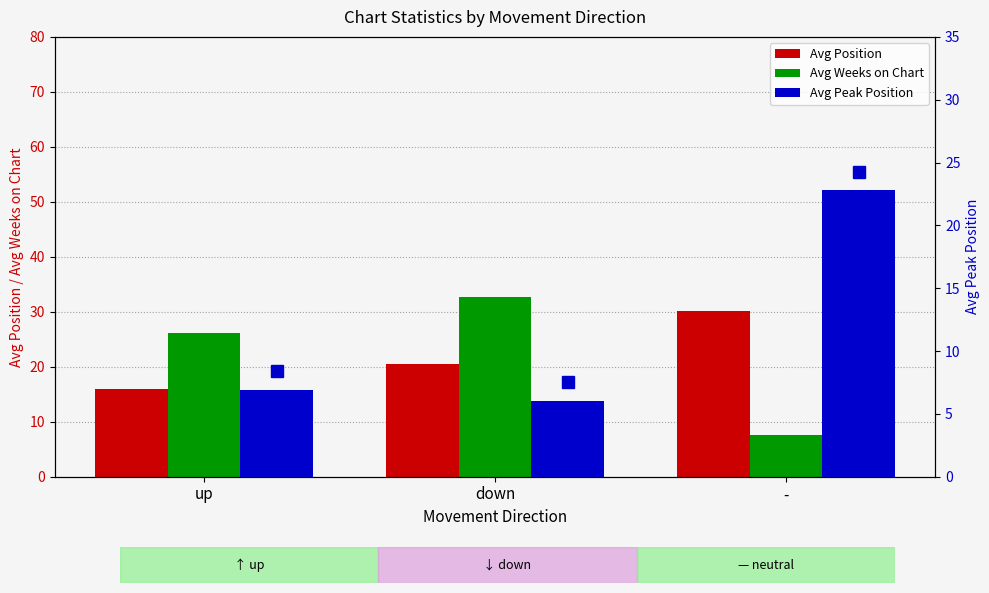

Count the number of categories in the chart.

3